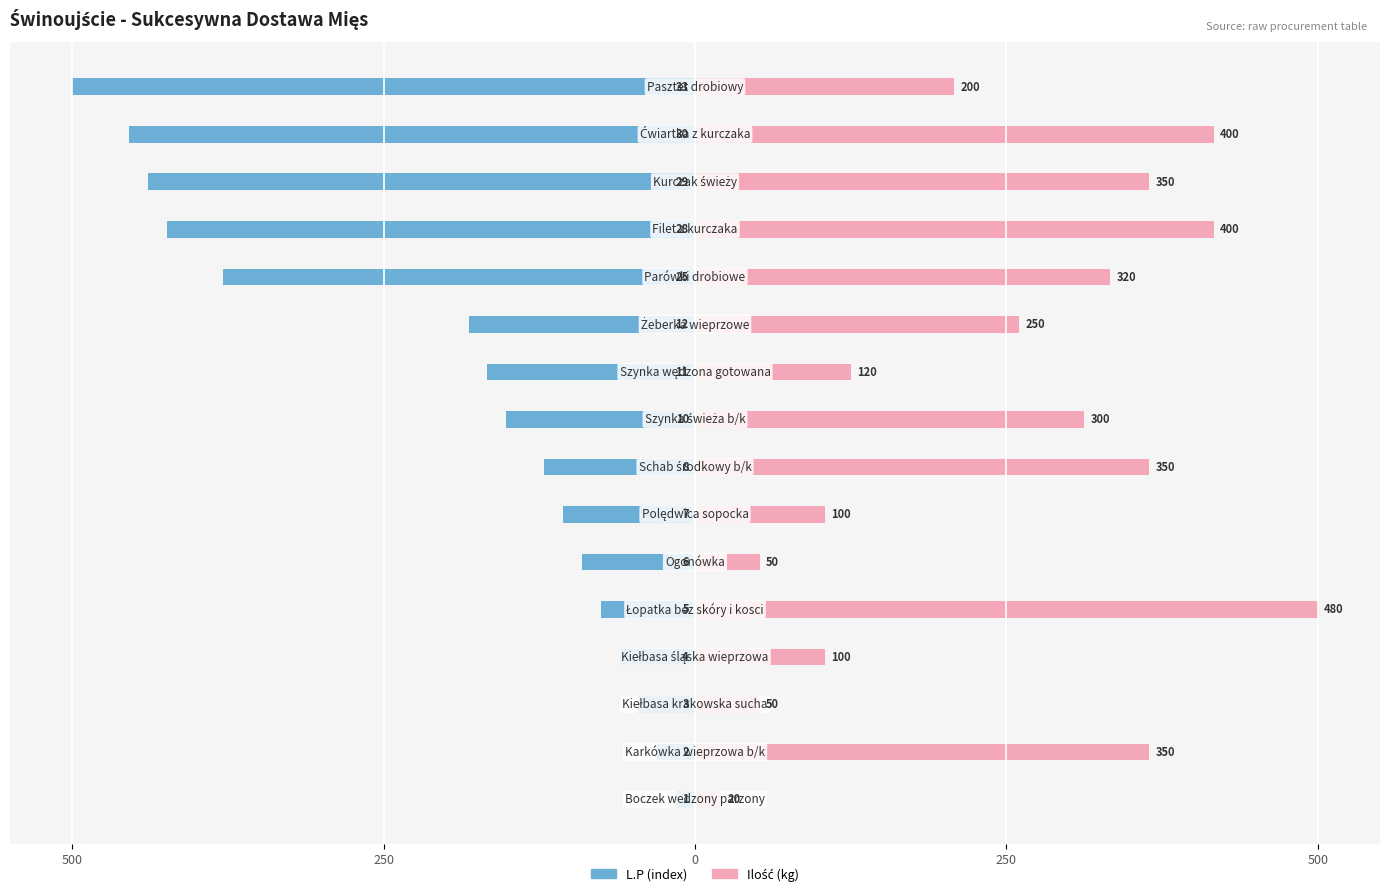

What is the label of the 9th bar from the left?

8